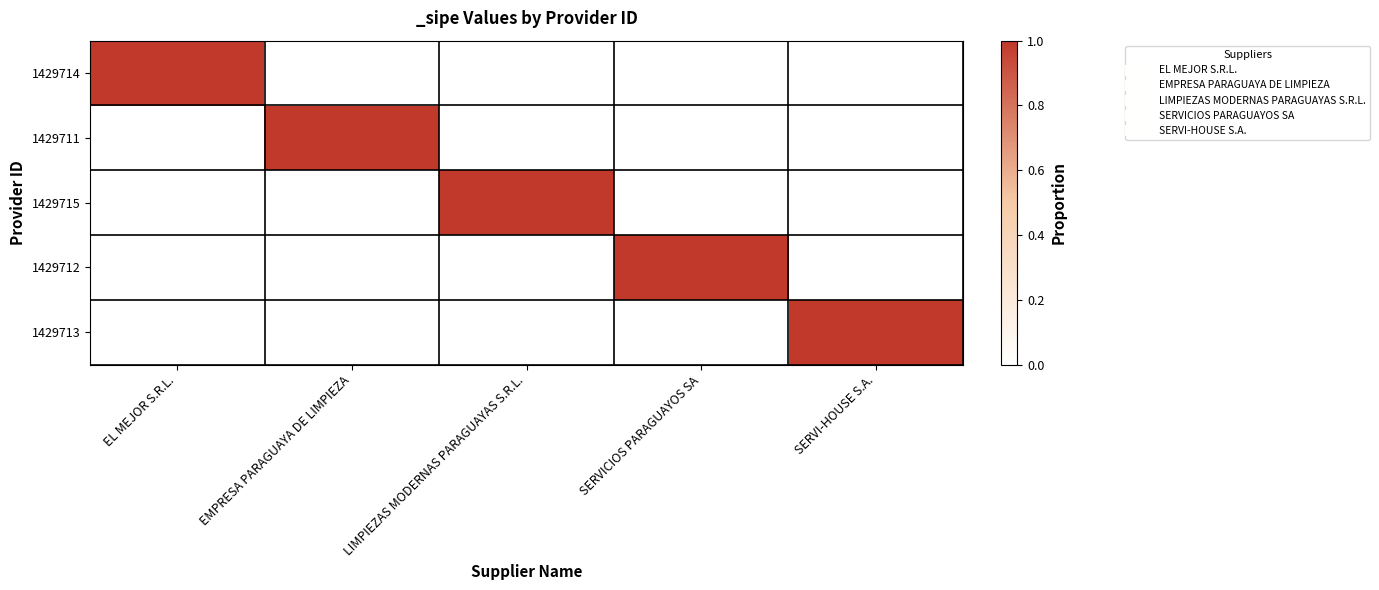

Which label corresponds to the largest value in the chart?

EL MEJOR S.R.L.